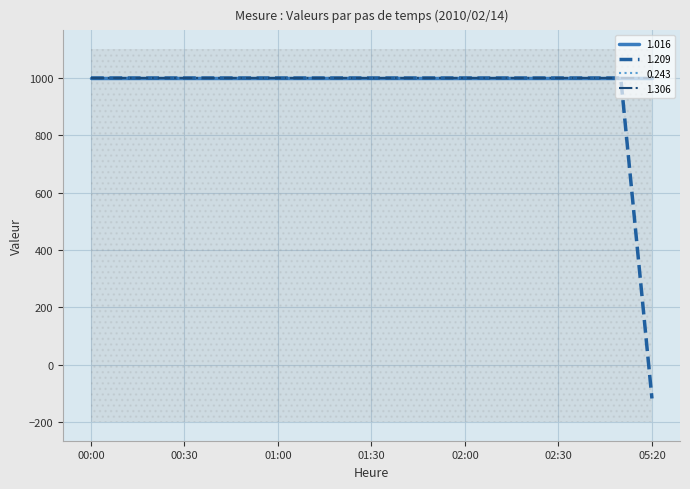

Is it true that 1.209 equals 999.0 at 01:50?

True